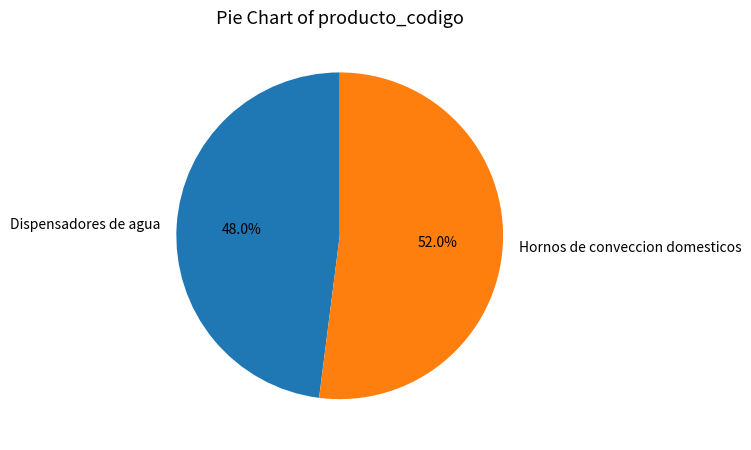

True or false: Dispensadores de agua accounts for 48% of the total.

True